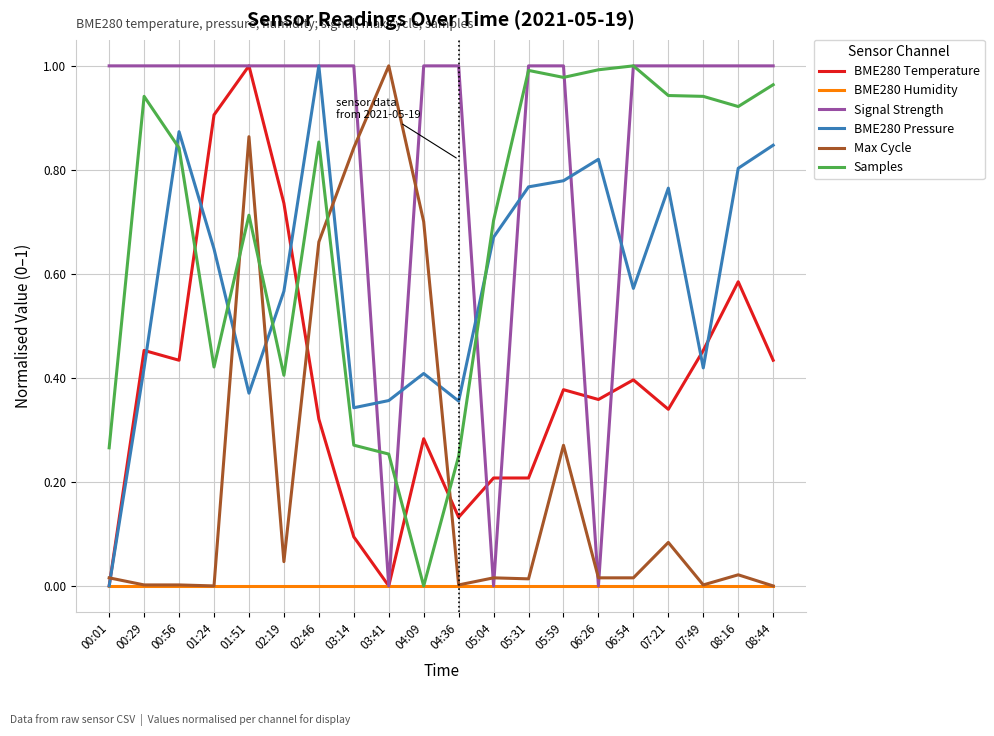

Where do Samples and BME280 Pressure first cross each other?

00:29 and 00:56